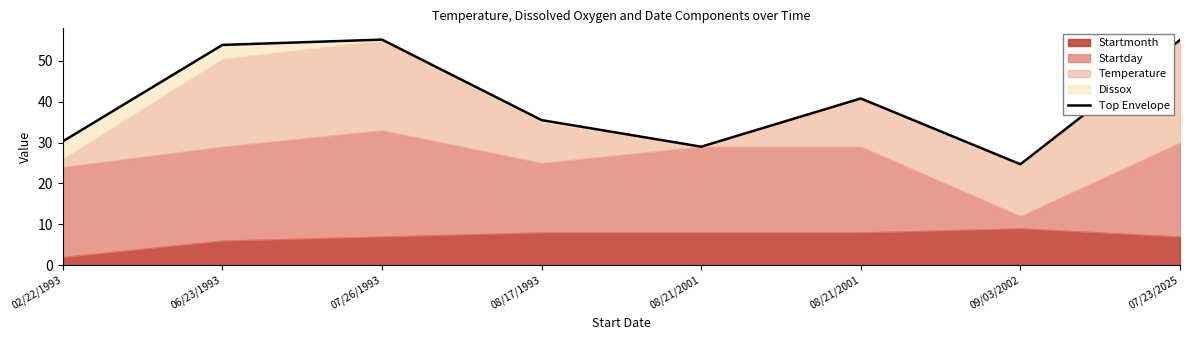

What is the label of the 2nd point from the left?

06/23/1993